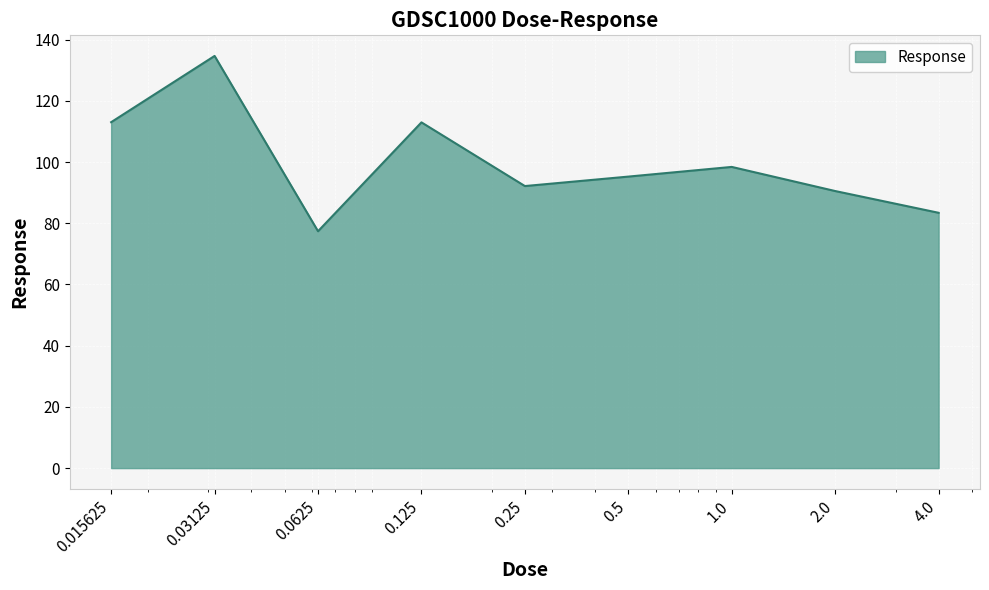

What is the smallest value displayed?

77.4